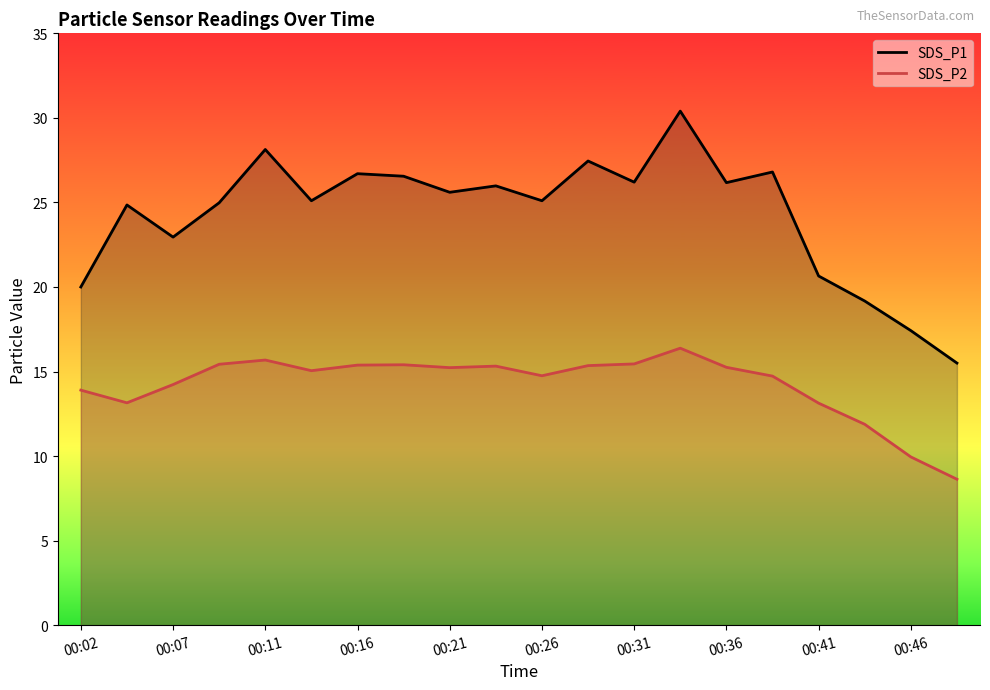

Between 00:04 and 00:19, which series saw the biggest shift?

SDS_P2